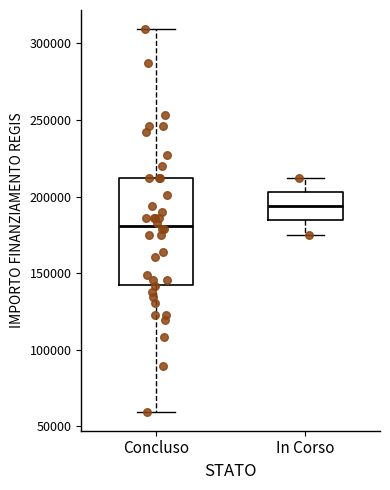

Reading left to right, transcribe this box plot: for each box, give where its median line is, the range the box spans, and where its two whiskers end, as read against the y-axis. The values are not printed on the chart, so give them approximately, as read against the axis.

Concluso: median 180000, box 145000 to 210000, whiskers 60000 to 310000
In Corso: median 195000, box 185000 to 205000, whiskers 175000 to 210000